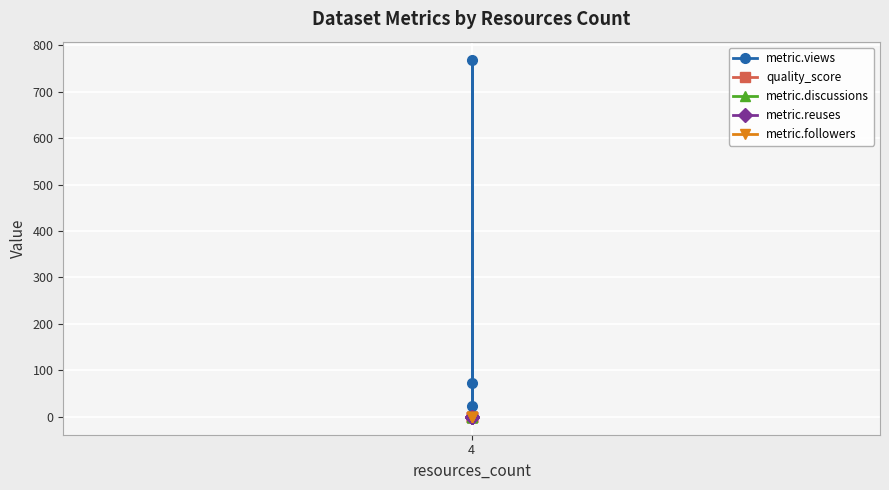

True or false: metric.followers and metric.reuses intersect in this chart.

False